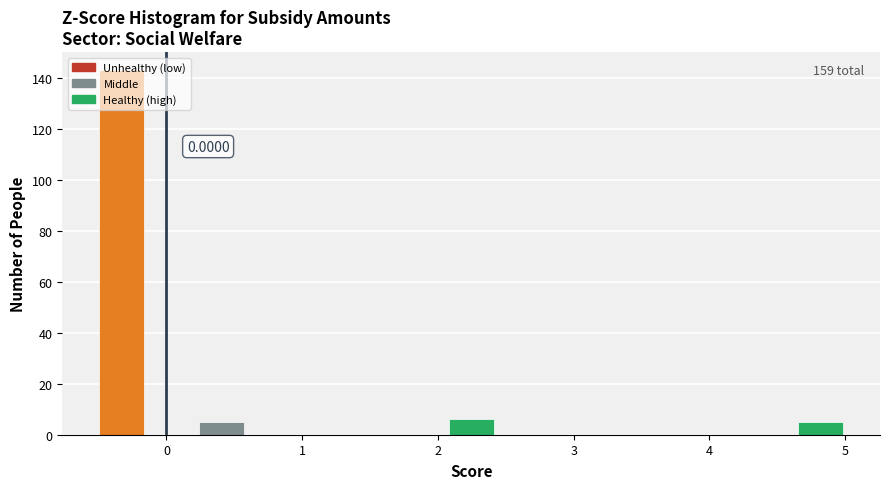

Read against the x-axis, roughly where is the centre of the tallest bar?

-0.3